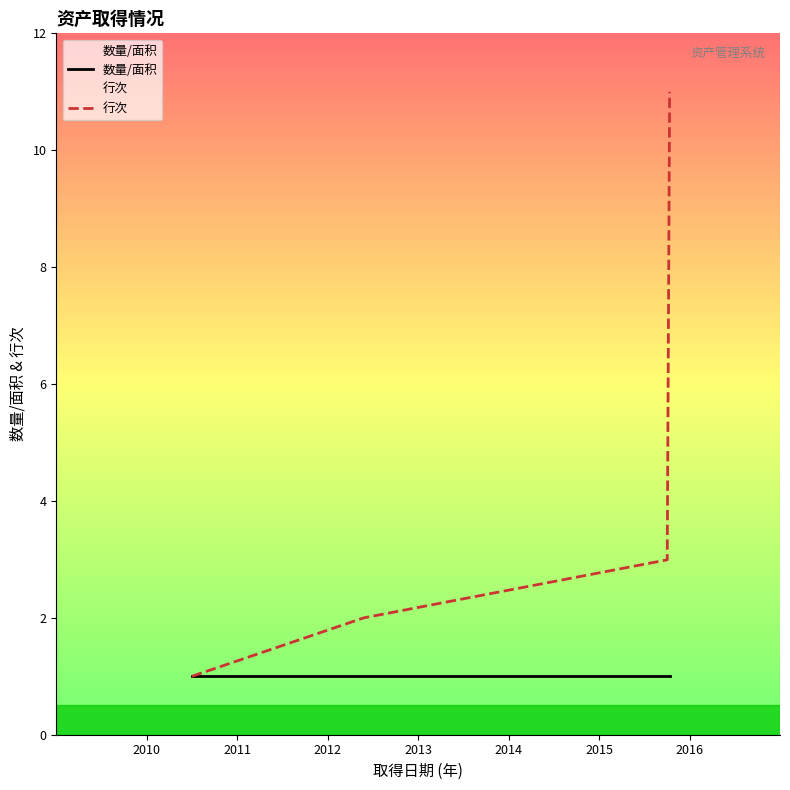

At how many categories does at least one series exceed 1?

10